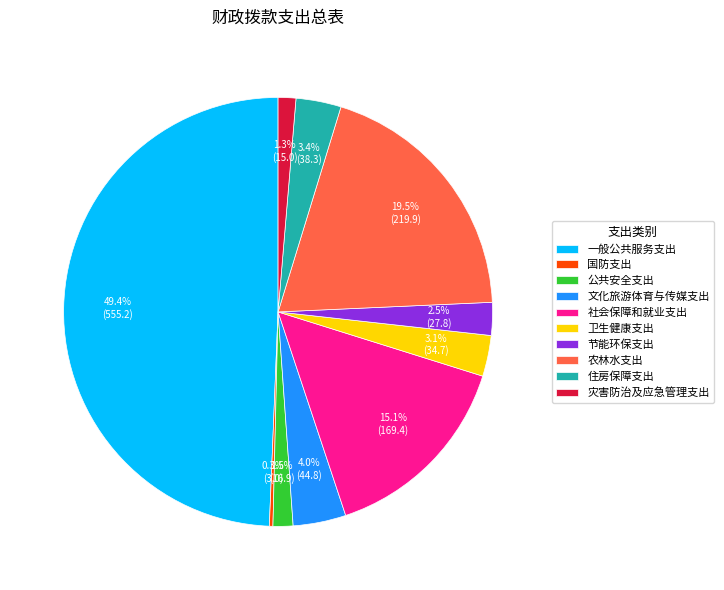

Is 文化旅游体育与传媒支出 the majority of the pie?

No